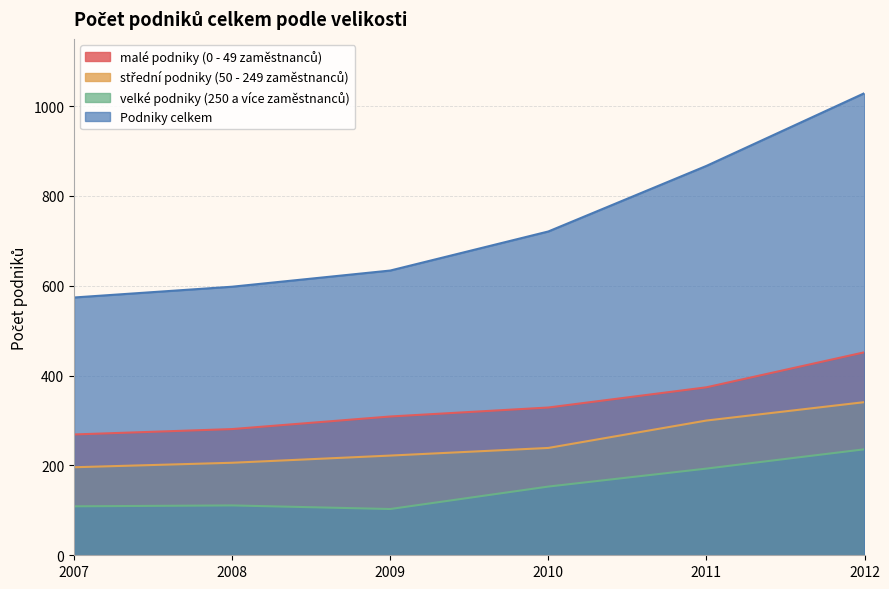

How many categories are shown in the chart?

6